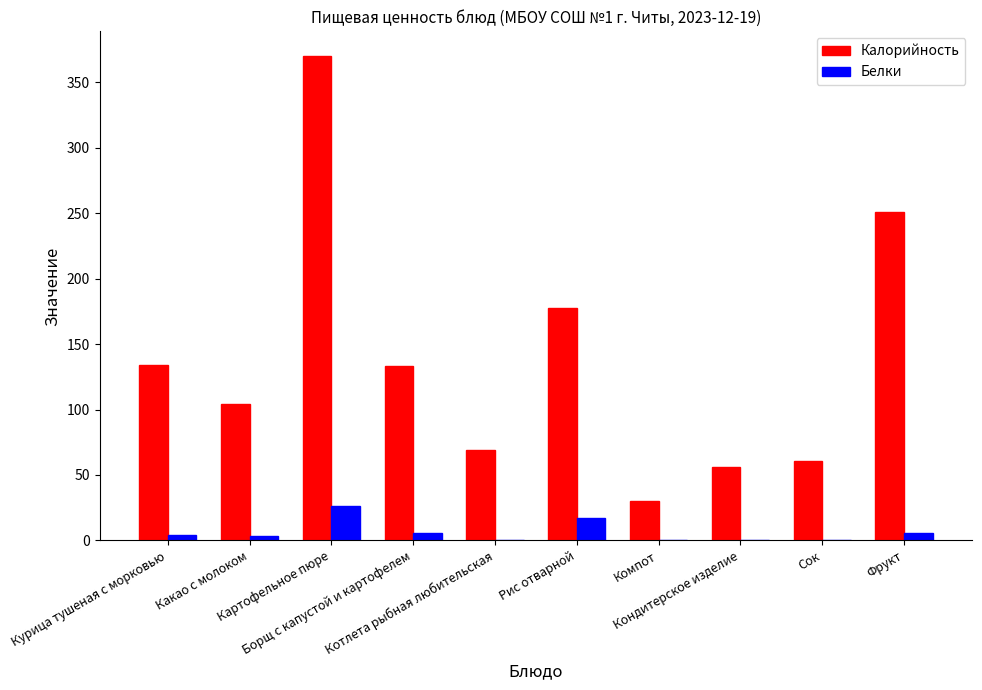

What is the highest value of the Белки series?

26.3